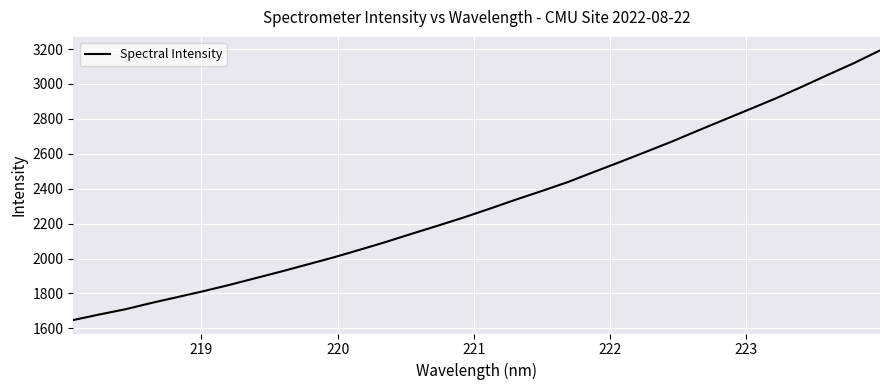

How many lines are shown in the chart?

1